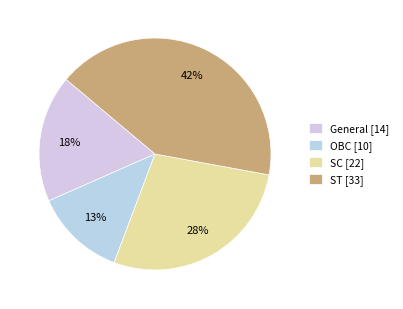

True or false: SC accounts for 28% of the total.

True